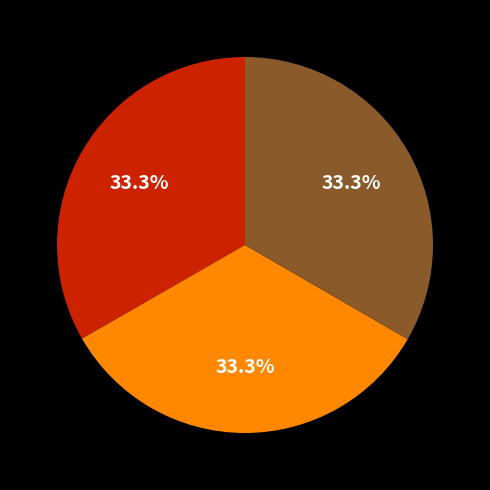

Is there any slice that represents more than half of the pie?

No